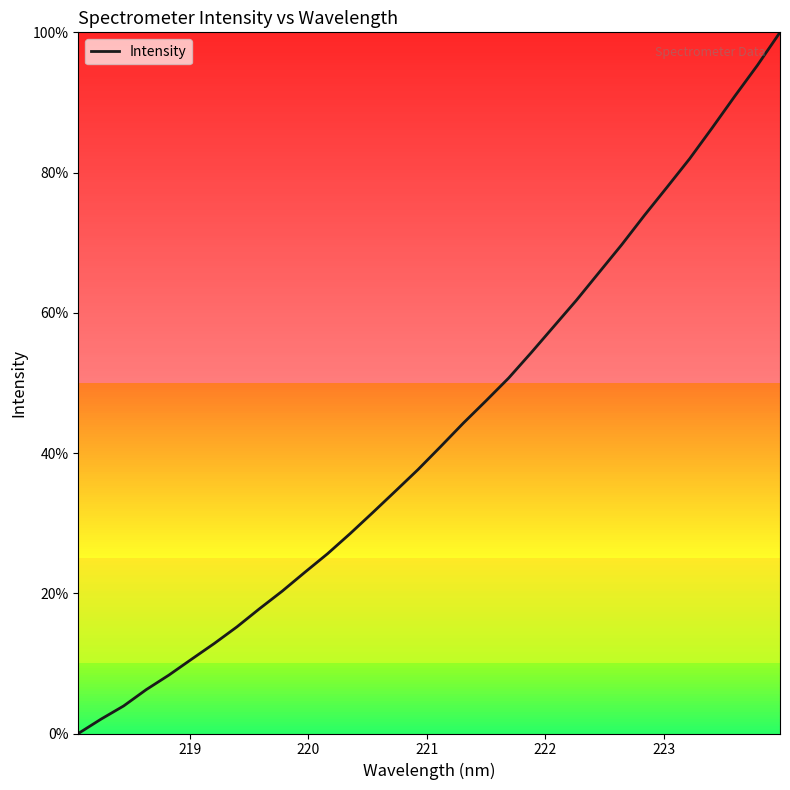

What is the difference between the maximum and minimum values?

100.0